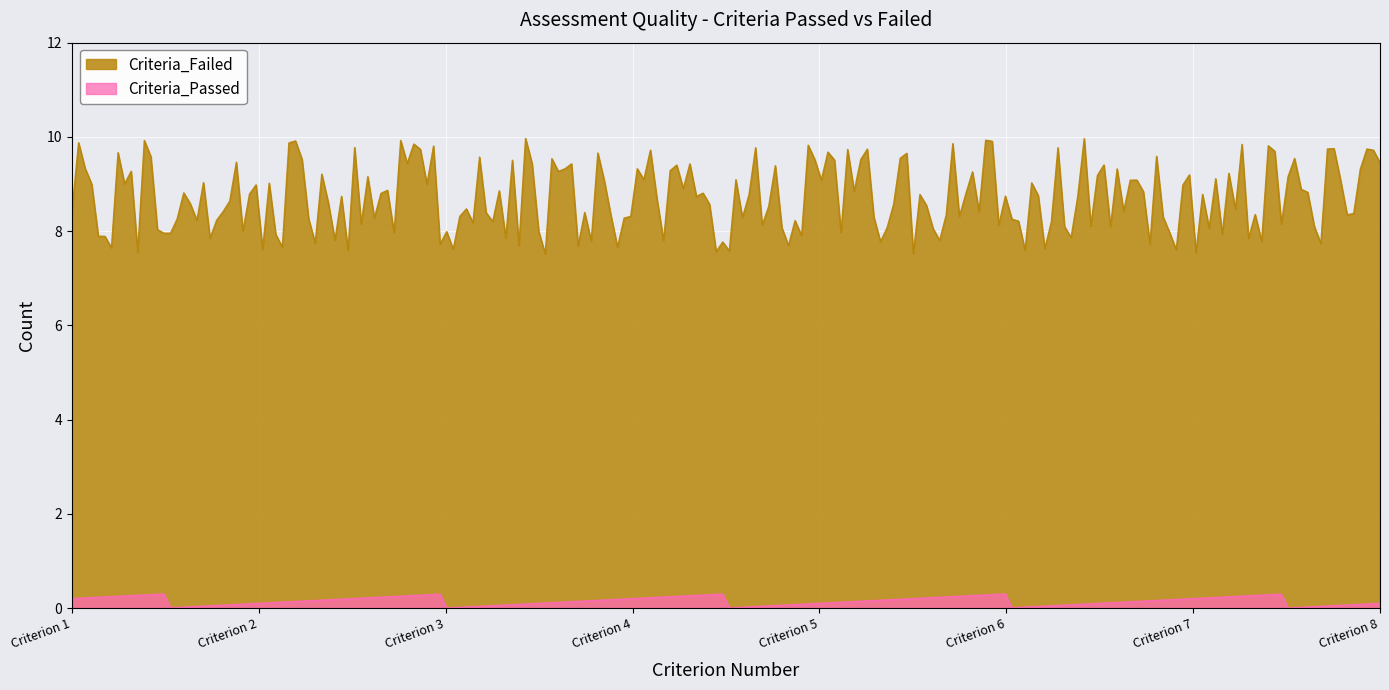

What is the maximum value for Criteria_Passed?

0.3